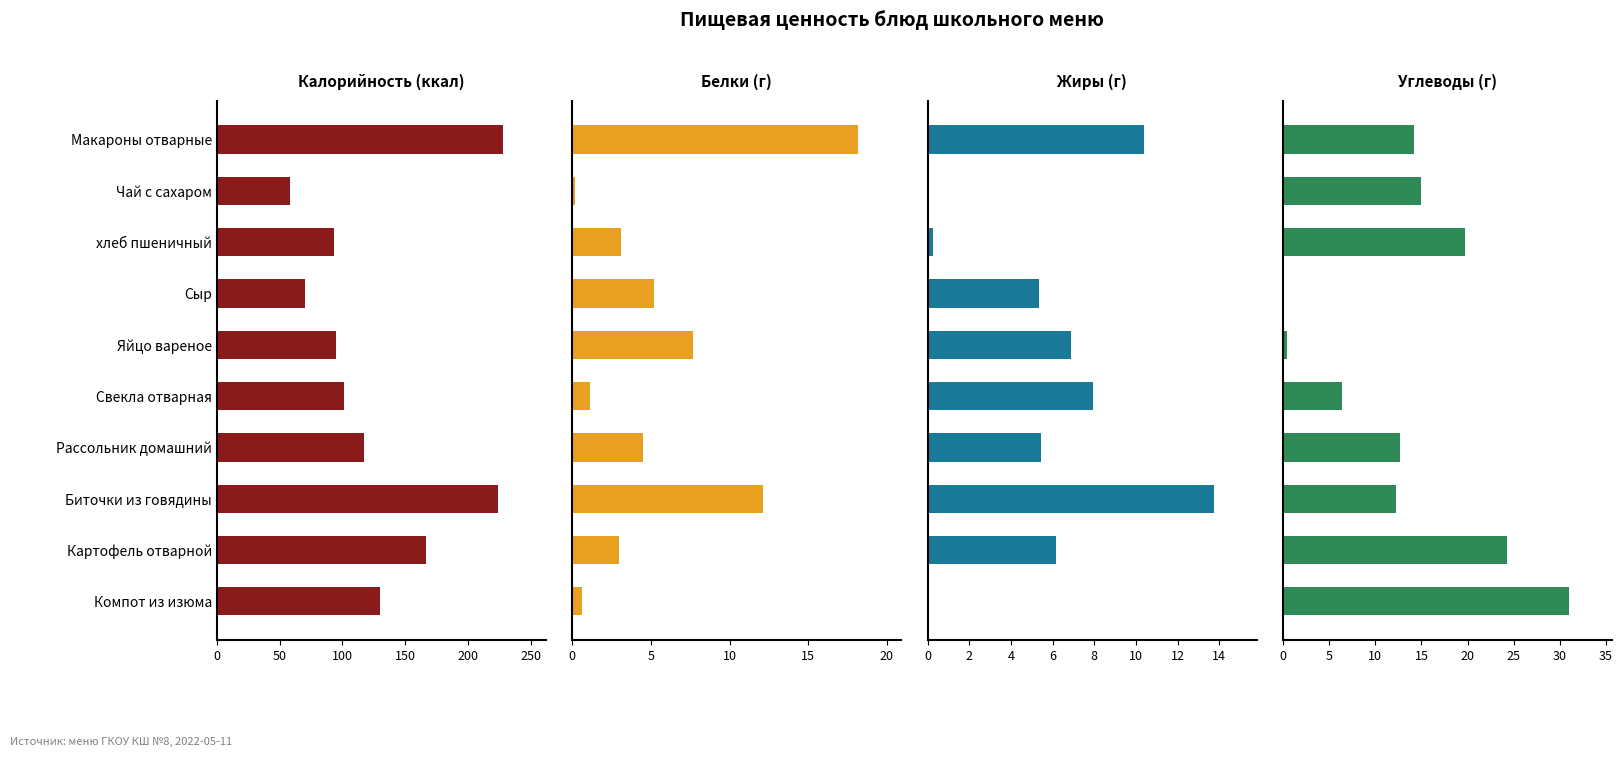

Rank the series by their maximum value, from highest to lowest.

Калорийность, Углеводы, Белки, Жиры